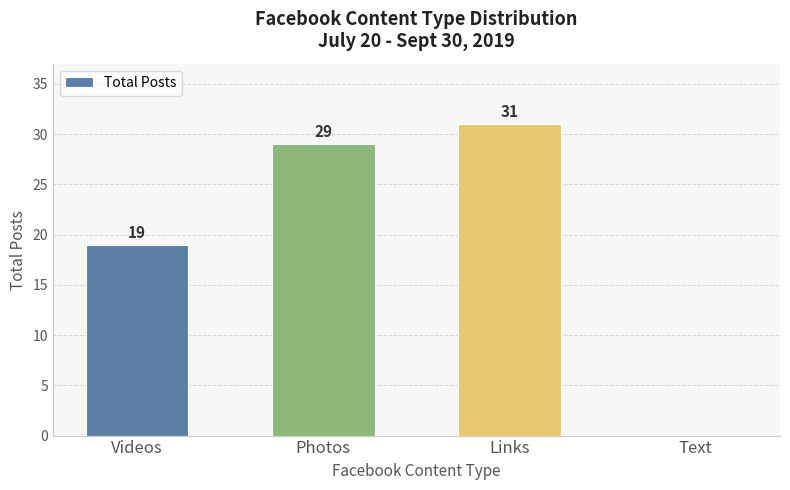

What is the approximate value at Videos, to the nearest 5?

20